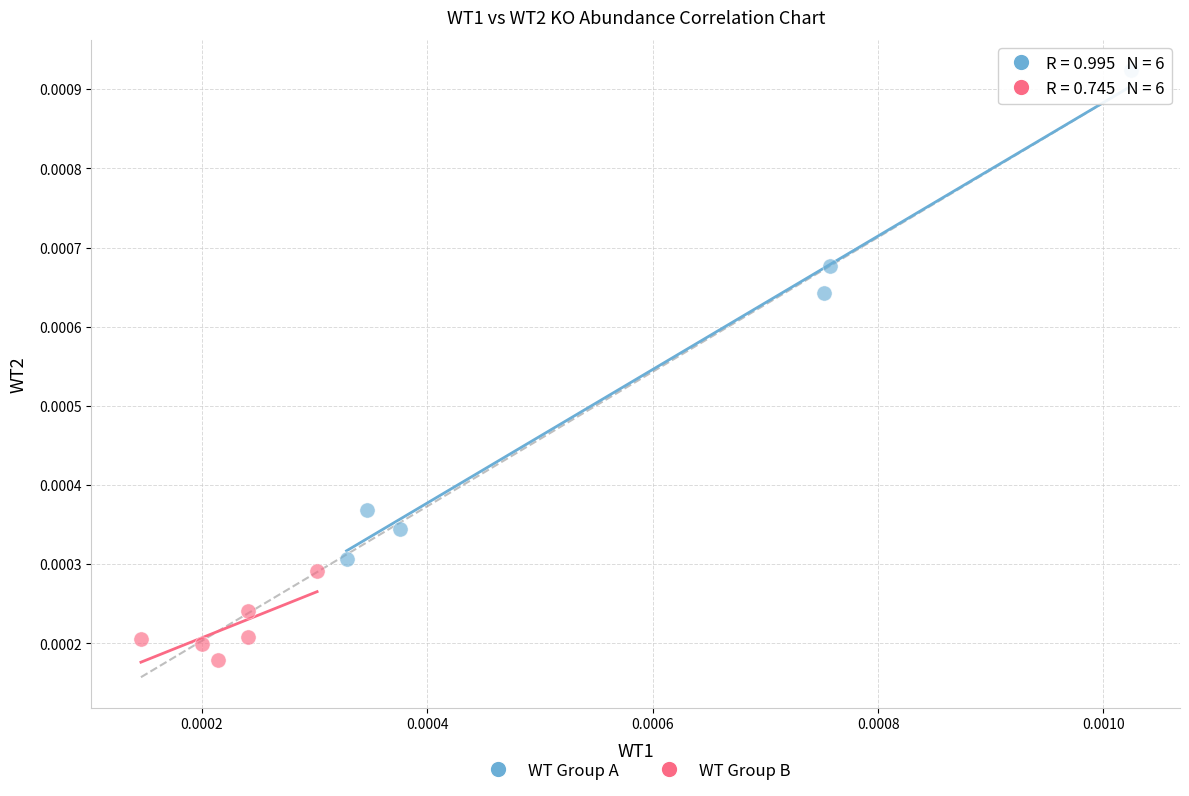

Which series contains the highest Y value?

WT Group A